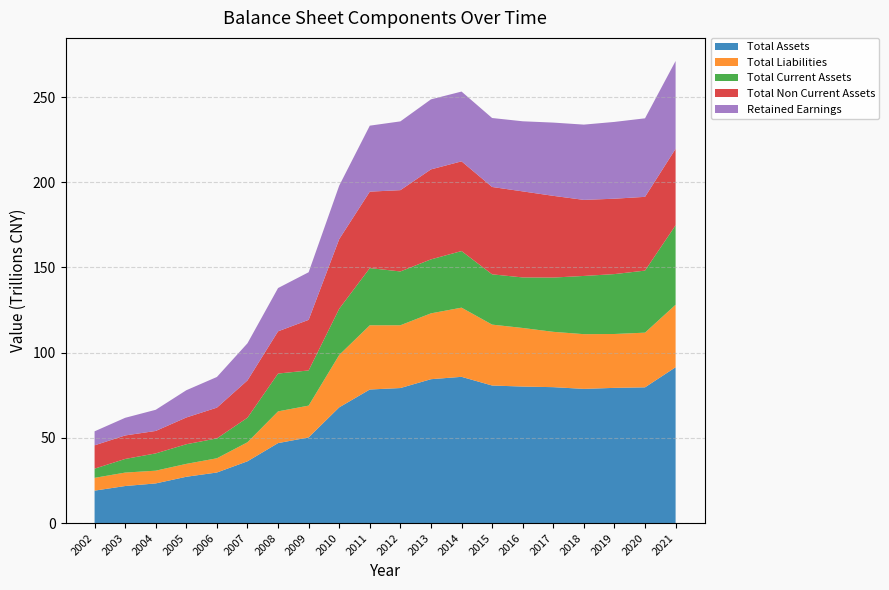

Reading left to right, what are all the values shown in this chart?

Total Assets: 19075877810833.3	21781250000000.0	23309000000000.0	27215908873130.4	29711369554049.4	36295292211777.5	46961282000000.0	50311748000000.0	67945933000000.0	78408838000000.0	79265851000000.0	84455407000000.0	85843563000000.0	80747970000000.0	80137614000000.0	79785629000000.0	78776991000000.0	79370808000000.0	79683676000000.0	91471614000000.0
Total Liabilities: 7502036770877.5	7886250000000.0	7480000000000.0	7559455383826.0	8343592629676.9	11163337102318.0	18617077000000.0	18647434000000.0	30744512000000.0	37678918000000.0	36836433000000.0	38633377000000.0	40586167000000.0	35734769000000.0	34372345000000.0	32458904000000.0	32104377000000.0	31607510000000.0	32080153000000.0	36666671000000.0
Total Current Assets: 5397202845140.0	7993750000000.0	10131000000000.0	11517023087791.7	11672149348034.3	14401678869482.9	22197633000000.0	20634150000000.0	27107123000000.0	33556911000000.0	31566116000000.0	31666211000000.0	33207927000000.0	29501895000000.0	29655108000000.0	31844259000000.0	34151972000000.0	35144493000000.0	36404828000000.0	46621630000000.0
Total Non Current Assets: 13678674965693.3	13787500000000.0	13178000000000.0	15698885785338.8	18039220206015.0	21893613342294.6	24763649000000.0	29677598000000.0	40838810000000.0	44851927000000.0	47699735000000.0	52789196000000.0	52635636000000.0	51246075000000.0	50482506000000.0	47941370000000.0	44625019000000.0	44226315000000.0	43278848000000.0	44849984000000.0
Retained Earnings: 8219080661499.7	10356250000000.0	12414000000000.0	15986776262103.8	17992685122327.7	21779620832689.6	25393246000000.0	27935726000000.0	31395470000000.0	38709475000000.0	40346481000000.0	41090649000000.0	40937148000000.0	40461496000000.0	41125712000000.0	42974658000000.0	44160659000000.0	45054077000000.0	46064477000000.0	51532888000000.0